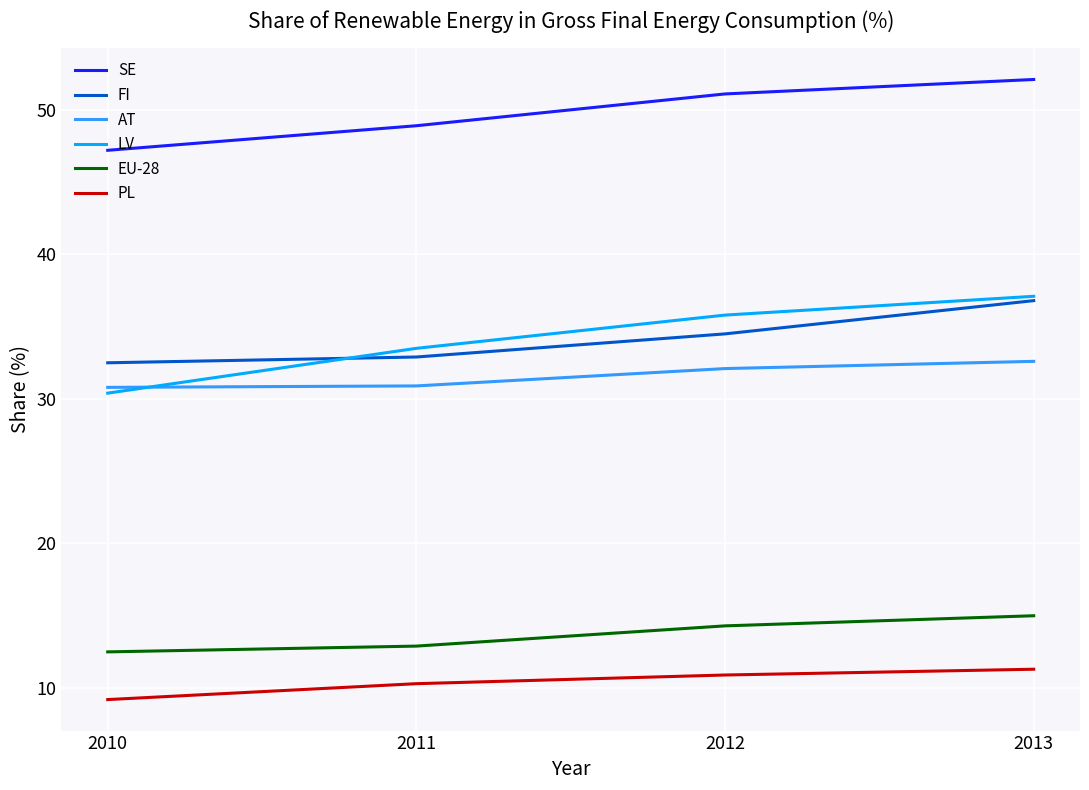

True or false: PL and AT cross at least once.

False